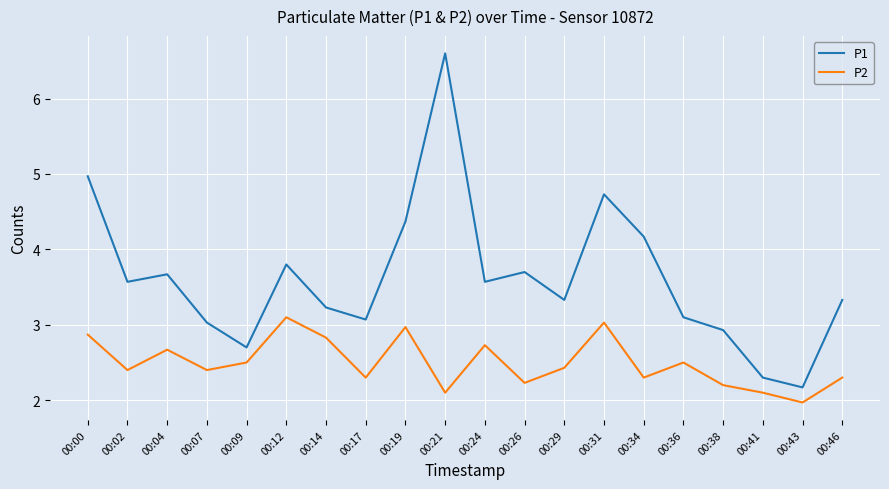

How many values in the P2 series exceed 2?

19